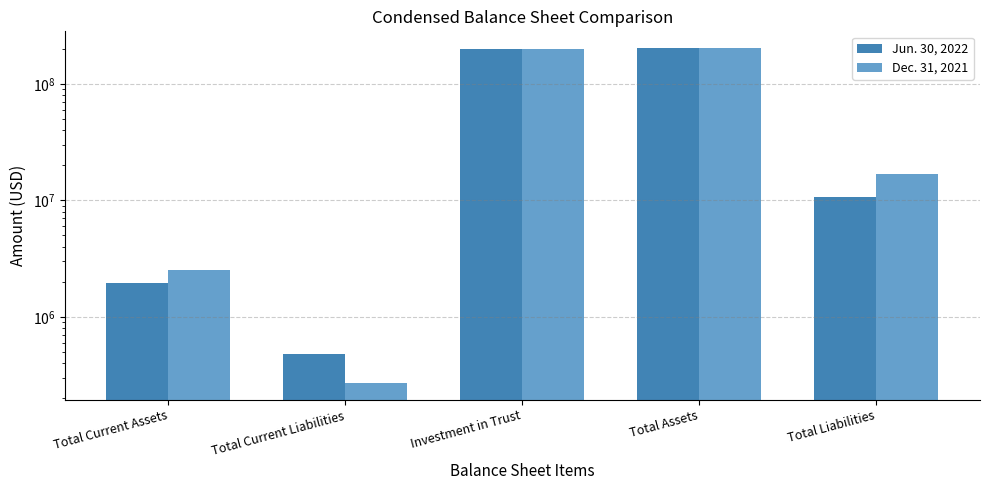

Which series has the widest spread of values?

Dec. 31, 2021